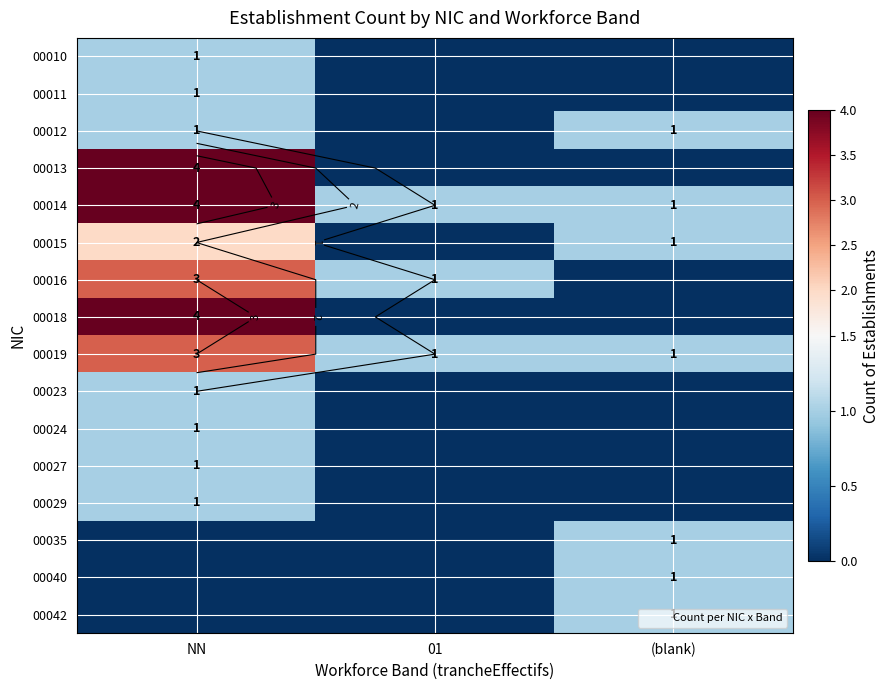

What is the highest value of the 00024 series?

1